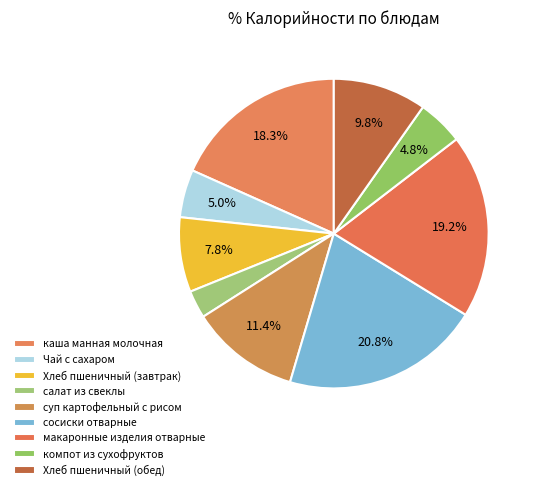

Is there a majority slice in this chart?

No